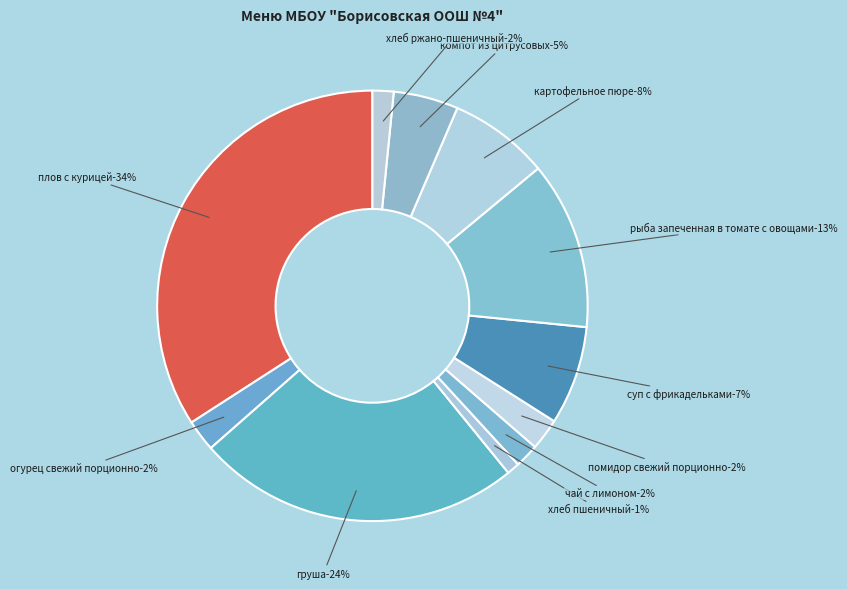

Is there a majority slice in this chart?

No